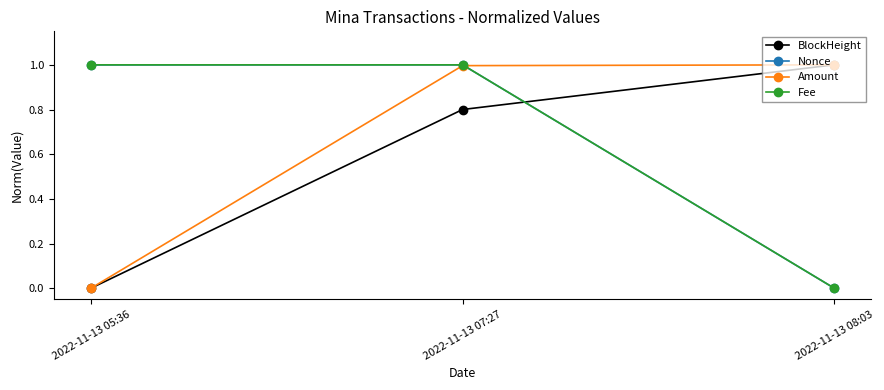

What position from the right is 2022-11-13 08:03?

1